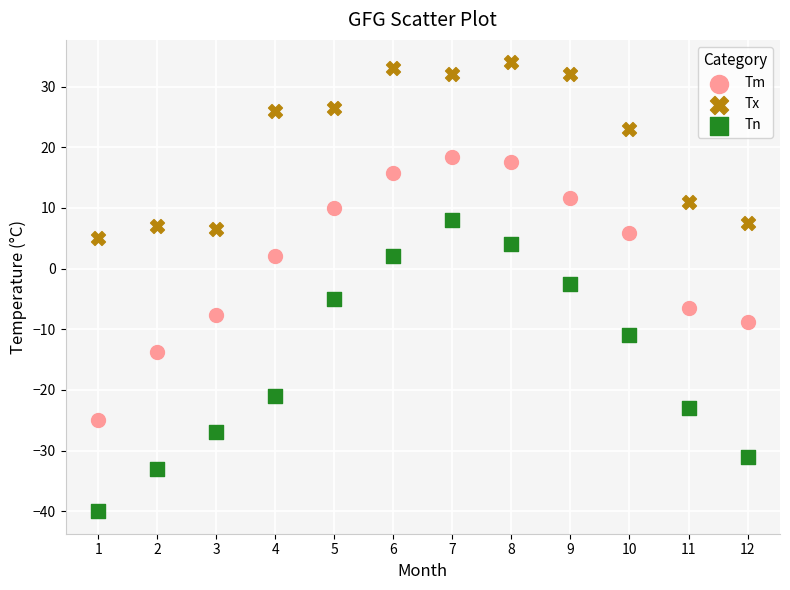

In the Tn series, what Y value is closest to -16?

-21.0